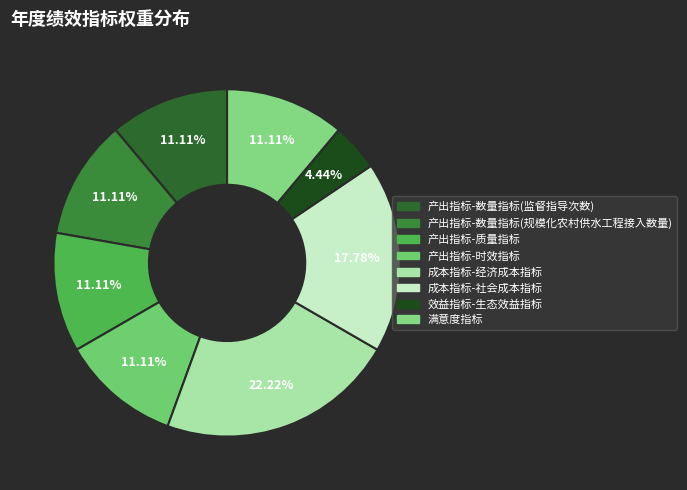

Does 产出指标-时效指标 represent more than half of the total?

No